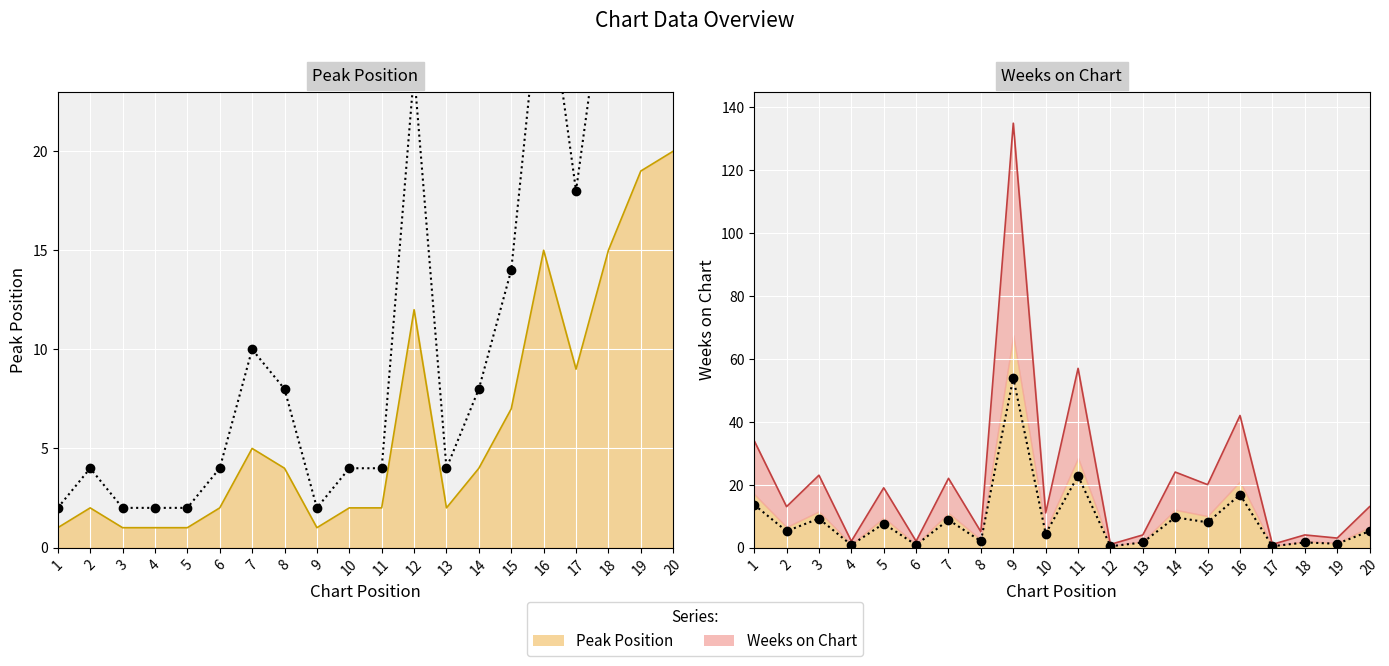

At which category does the chart reach its minimum across all series?

1